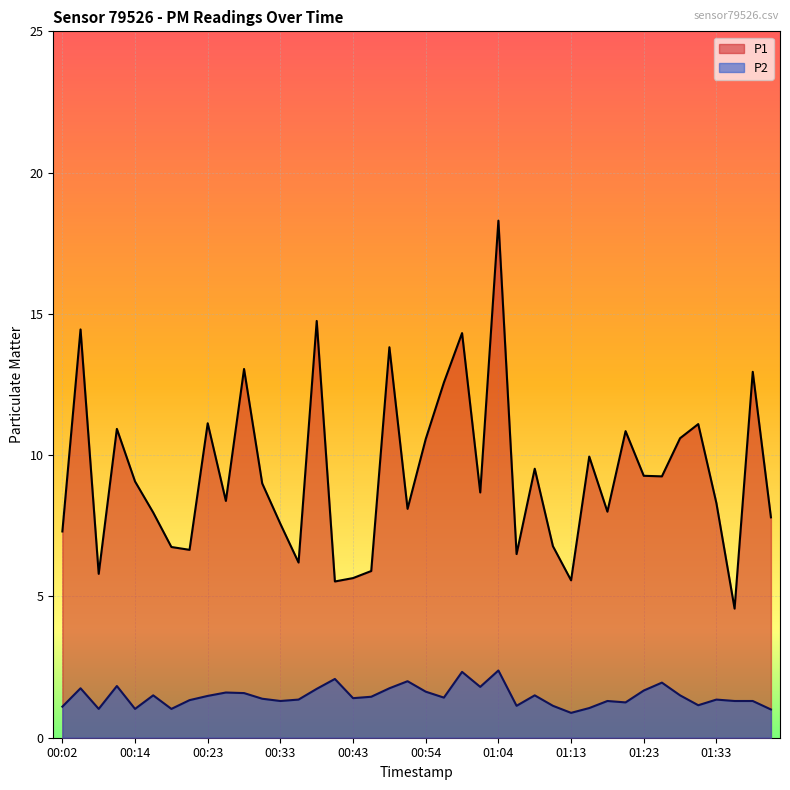

Which series changed the most between 00:16 and 00:41?

P1